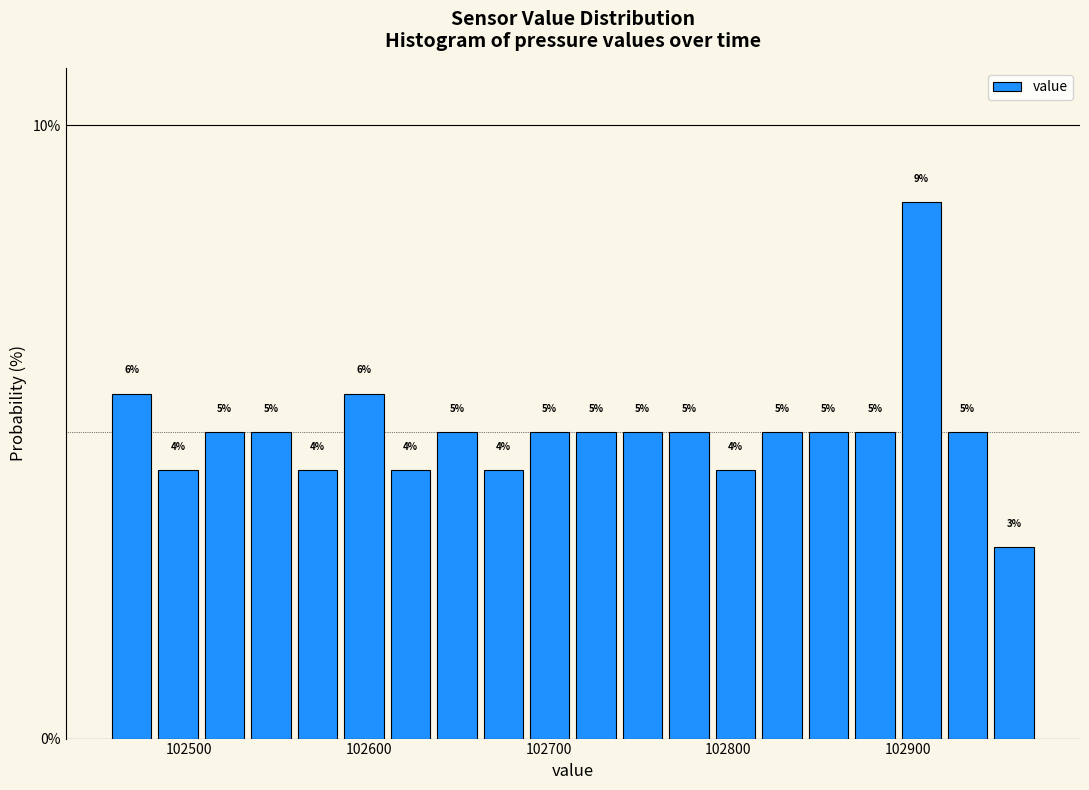

Read against the x-axis, roughly where is the centre of the tallest bar?

102910